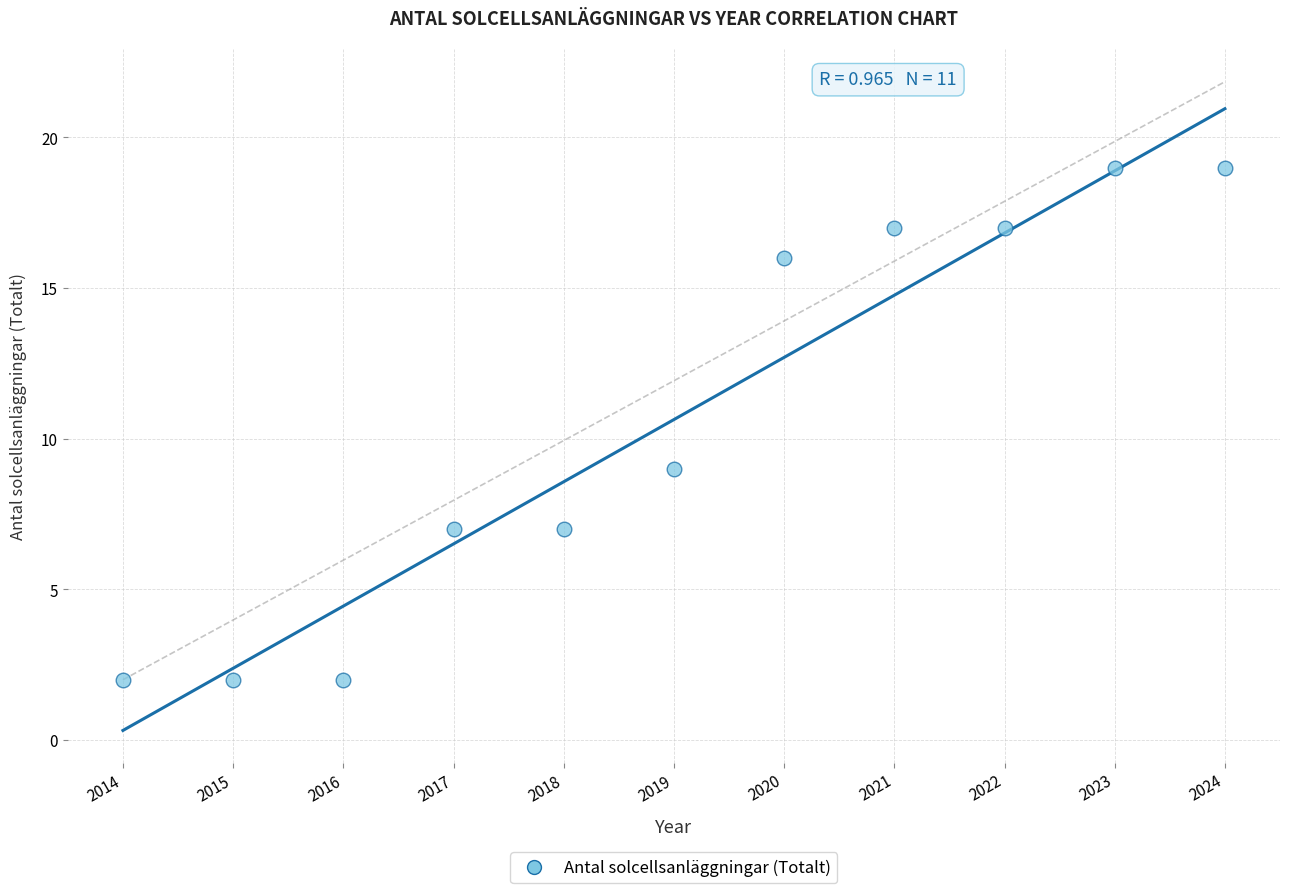

What is the average Y value?

11